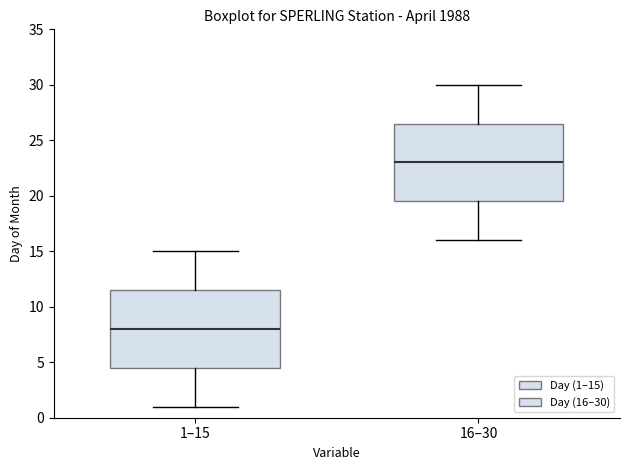

Which box has the highest median line?

16–30